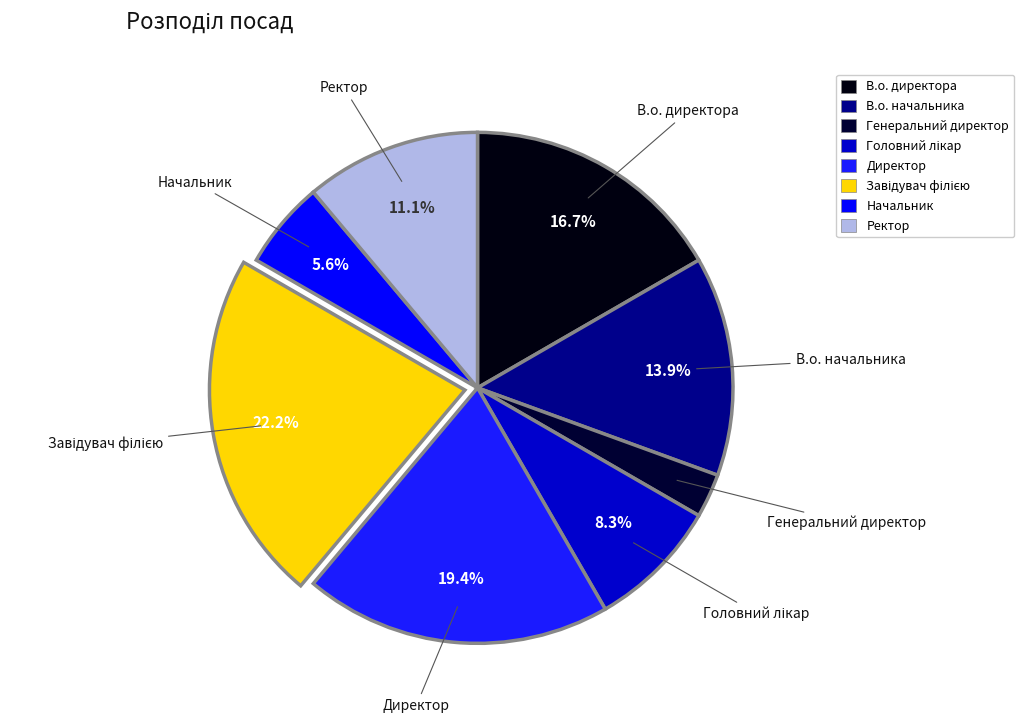

Count the number of slices in the pie.

8